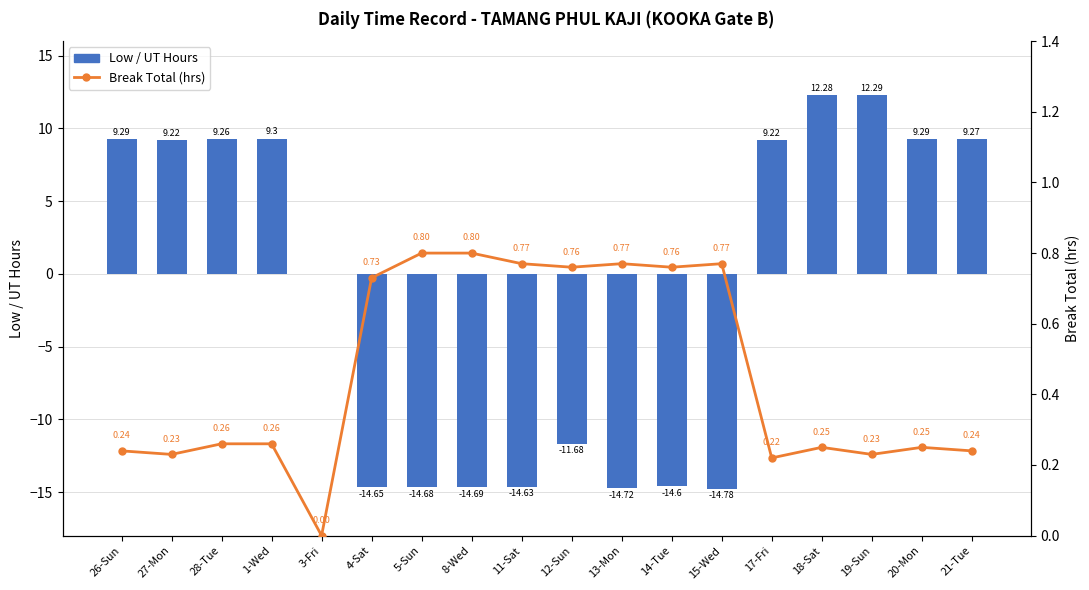

The value of Low / UT Hours at 5-Sun is -24.8. True or false?

False